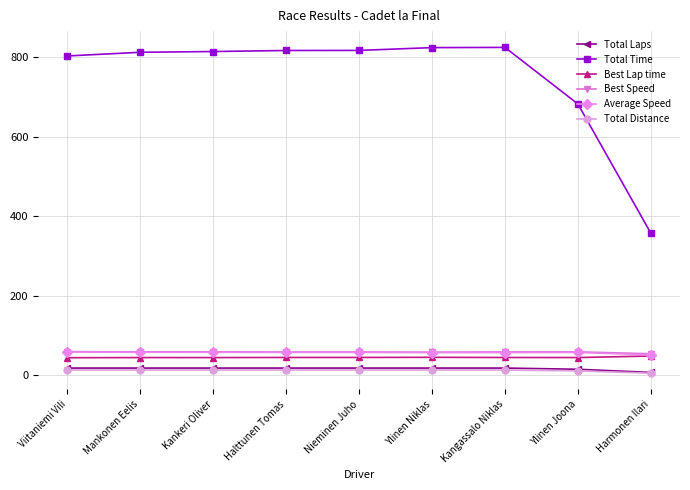

What is the label of the 4th point from the left?

Halttunen Tomas